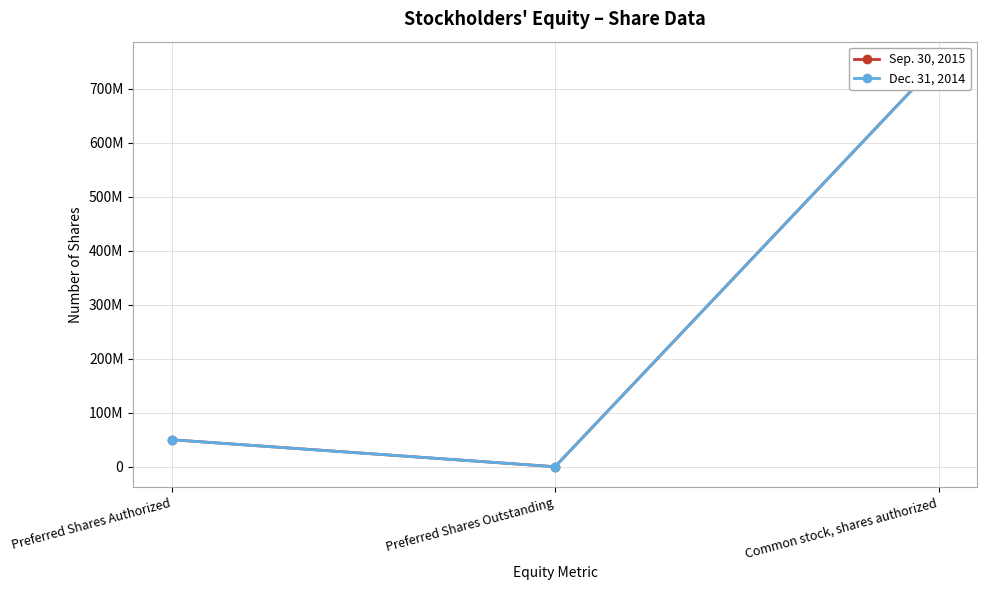

How many series are shown in this chart?

2